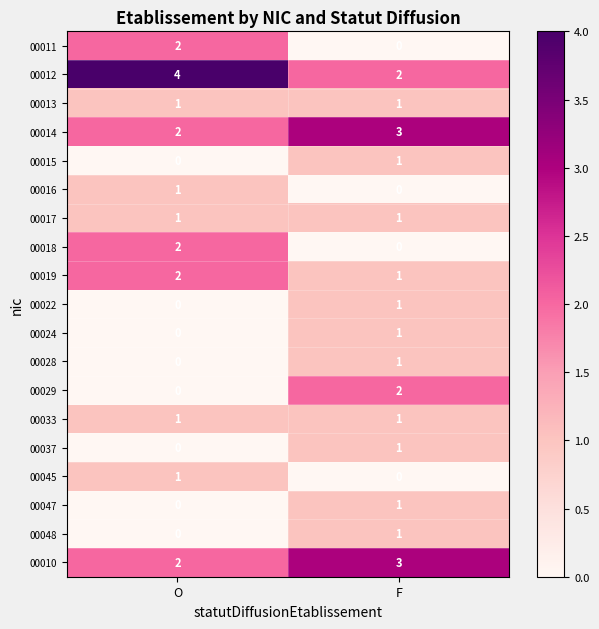

Count the number of categories in the chart.

2